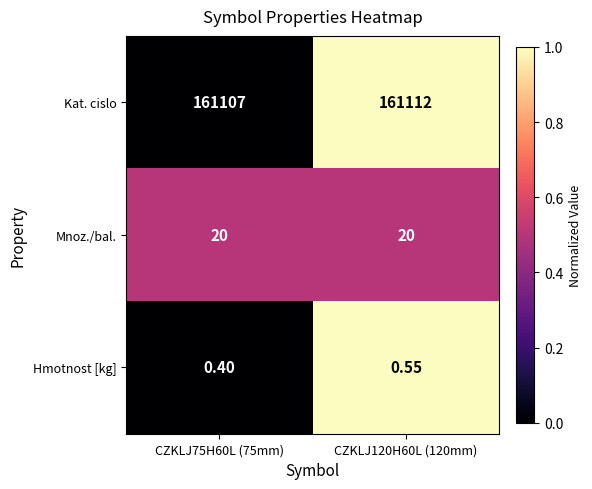

At CZKLJ75H60L (75mm), list the series in order from largest to smallest.

Kat. cislo, Mnoz./bal., Hmotnost [kg]